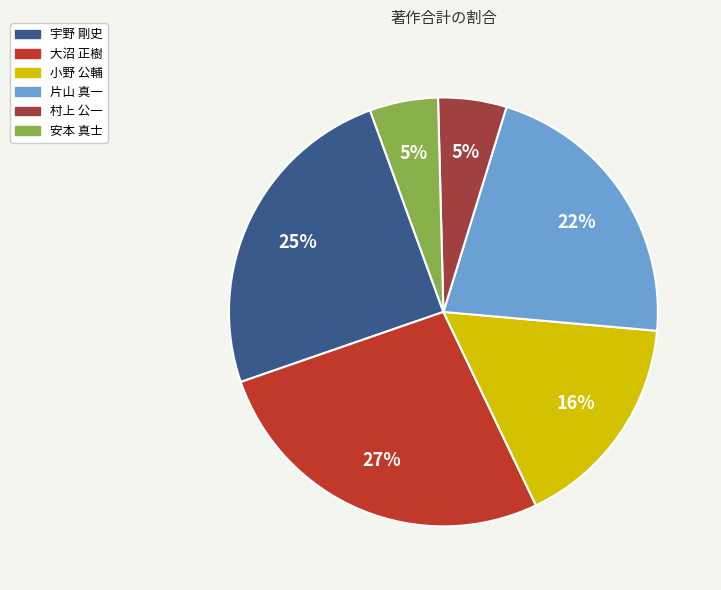

What is the largest slice in the pie chart?

大沼 正樹